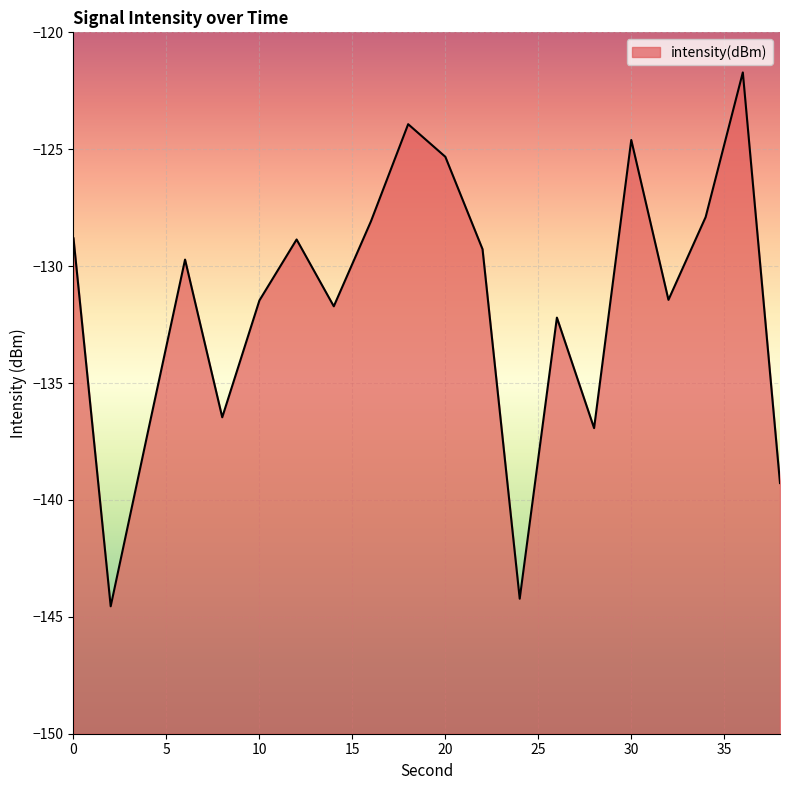

List the labels in order of value, smallest first.

2, 24, 38, 4, 28, 8, 26, 14, 10, 32, 6, 22, 12, 0, 16, 34, 20, 30, 18, 36